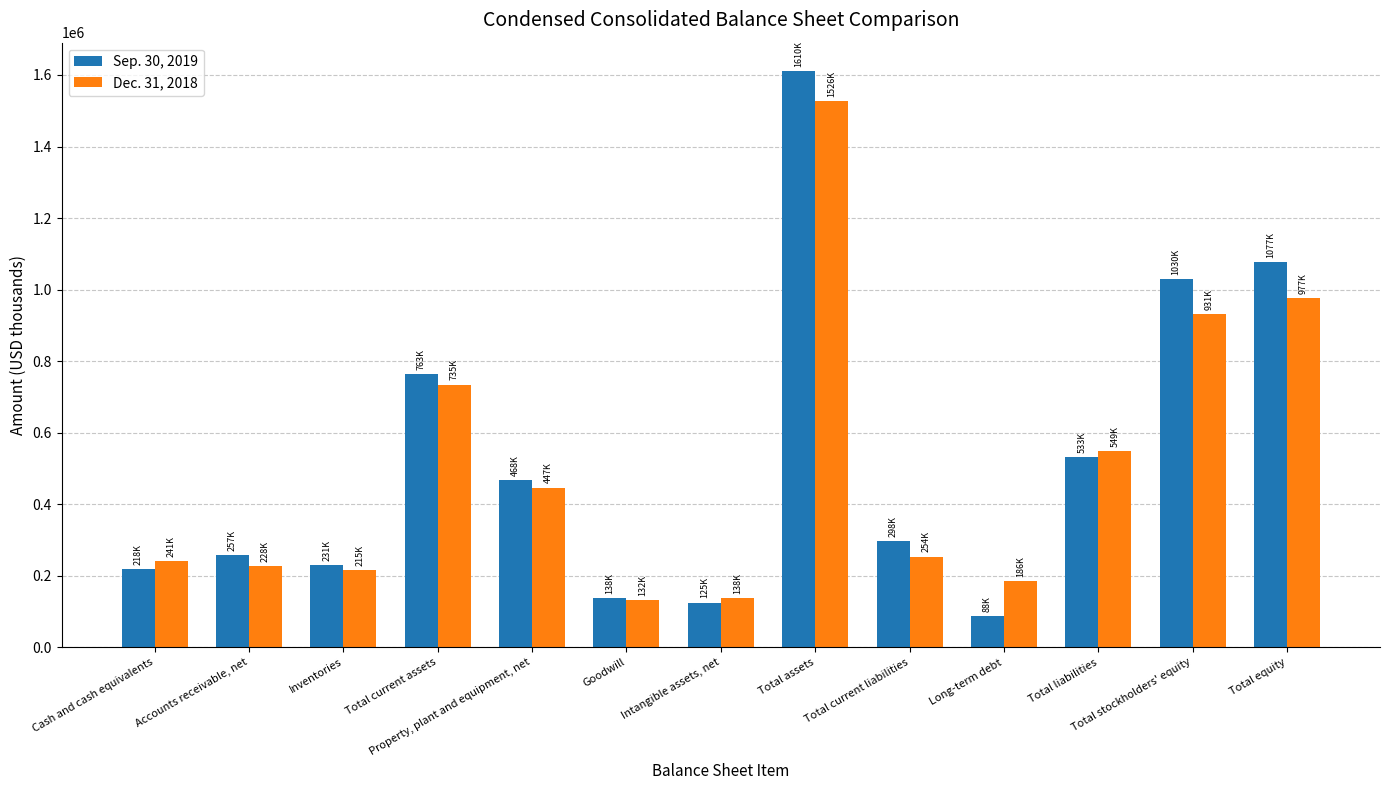

At which category is the sum across all series the highest?

Total assets